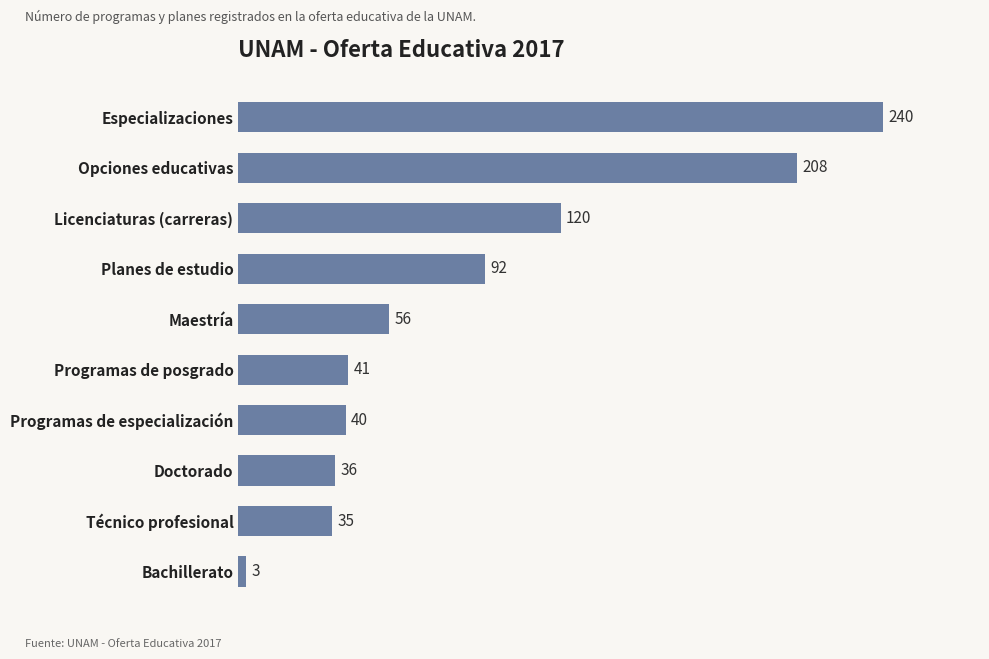

Approximately how many times larger is the value at Doctorado compared to Maestría?

0.6